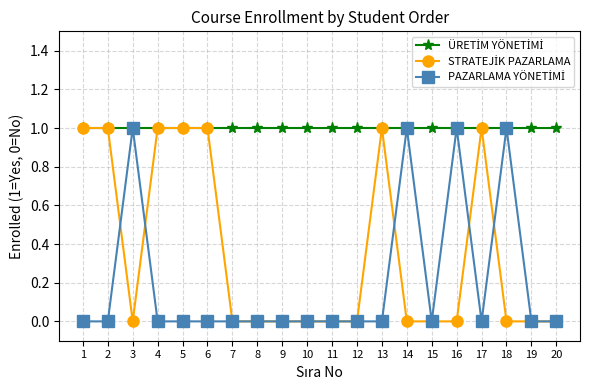

Count the PAZARLAMA YÖNETİMİ values in the range 0 to 1.

20